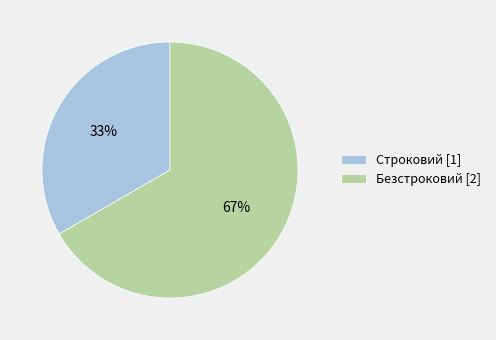

Is there any slice that represents more than half of the pie?

Yes